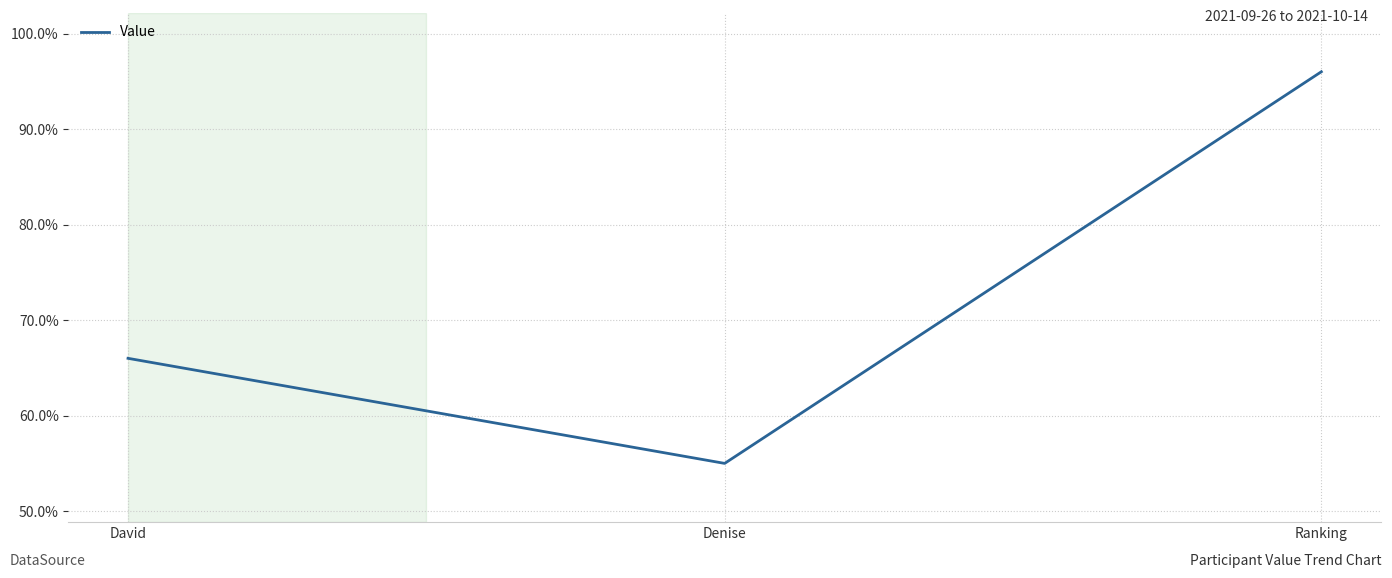

What is the ratio of the value at Ranking to the value at David?

1.5